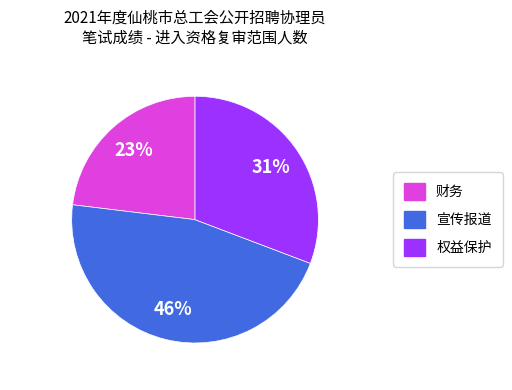

Combined, do 财务 and 宣传报道 account for over 50%?

Yes